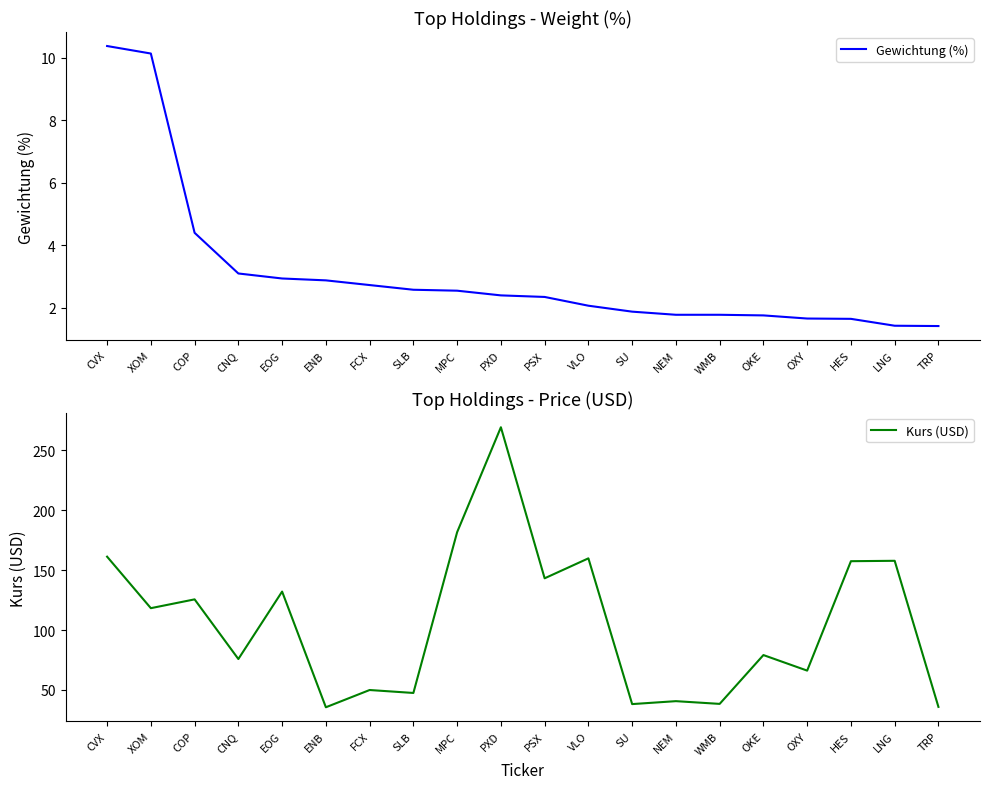

How many data points in Gewichtung (%) are less than 2?

8